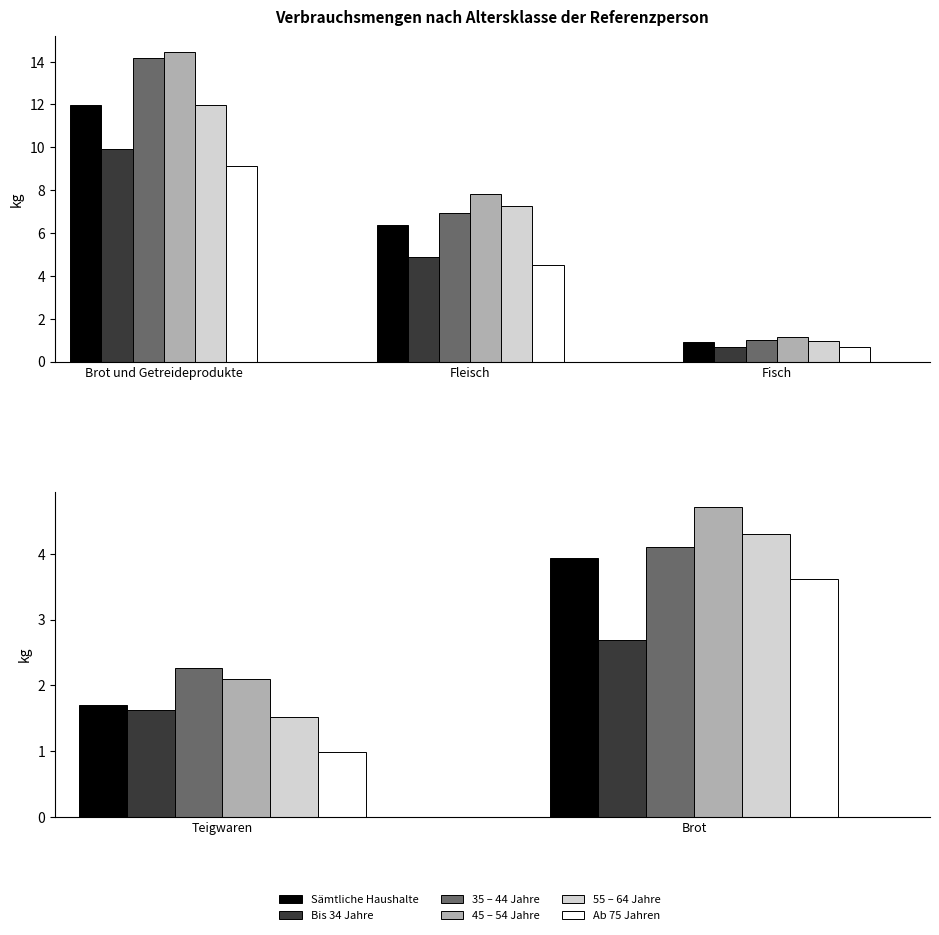

The value of 35 – 44 Jahre at Brot und Getreideprodukte is 19.4. True or false?

False